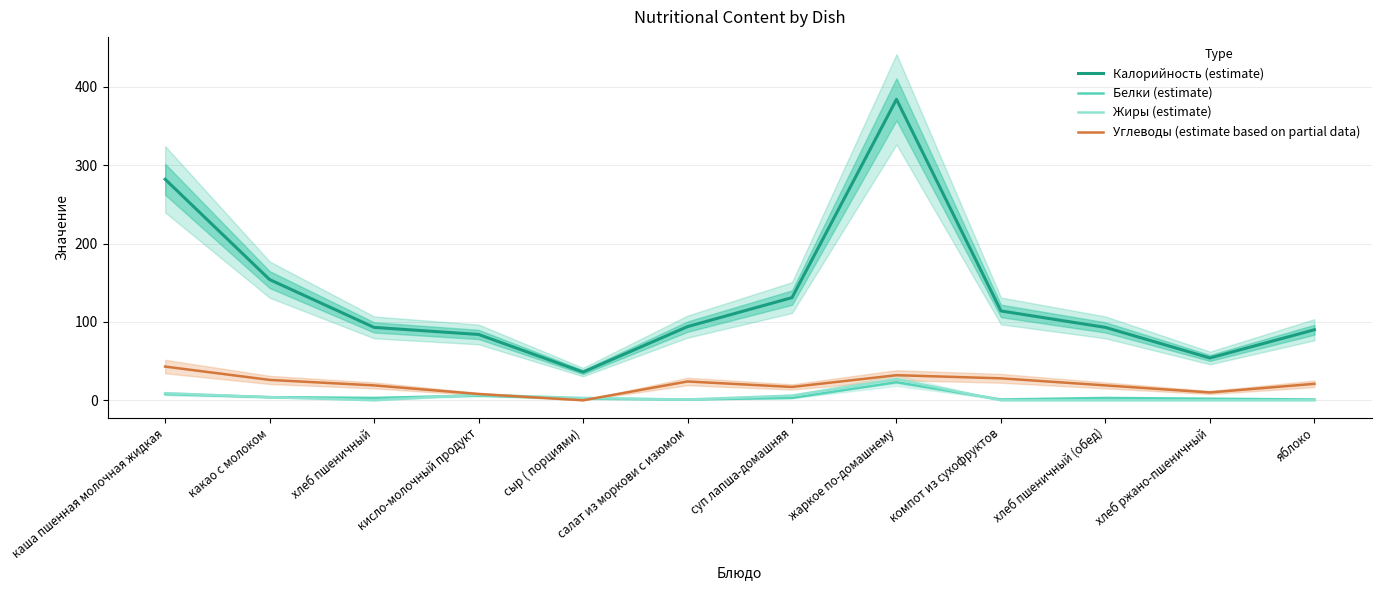

What is the difference between the highest and lowest values at каша пшенная молочная жидкая?

274